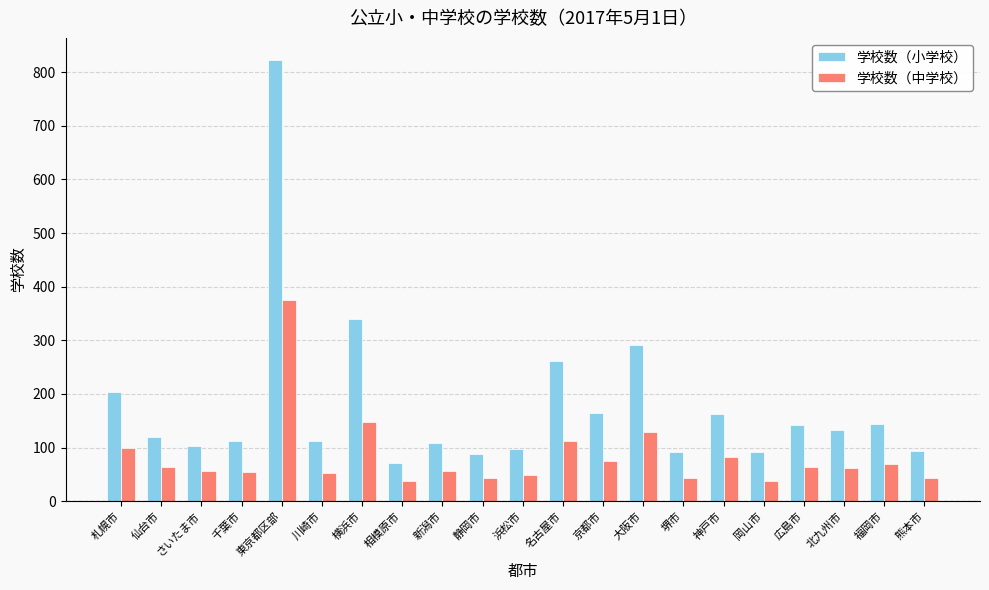

What is the difference between the maximum and minimum values in the 学校数（中学校） series?

339